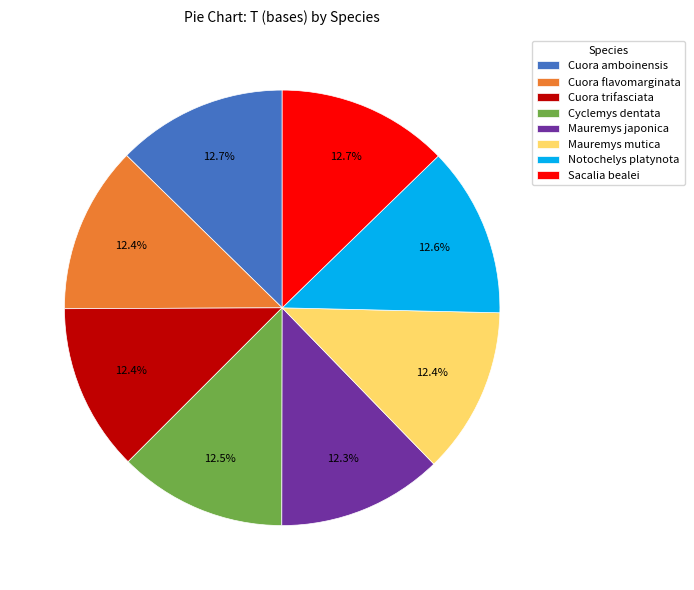

Is Sacalia bealei the majority of the pie?

No